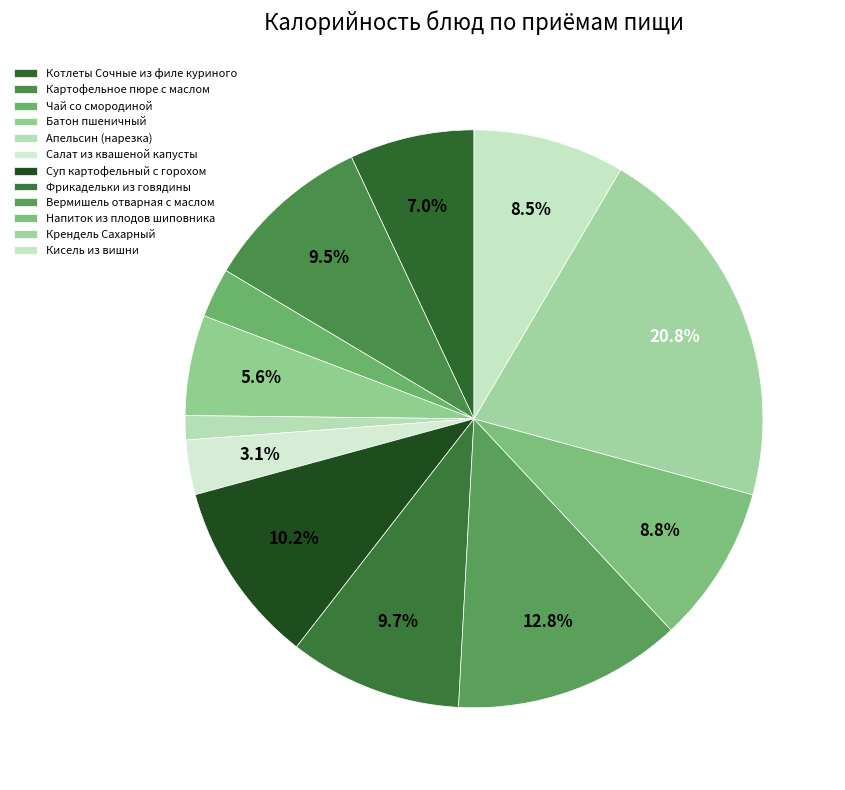

True or false: Кисель из вишни accounts for 8% of the total.

True